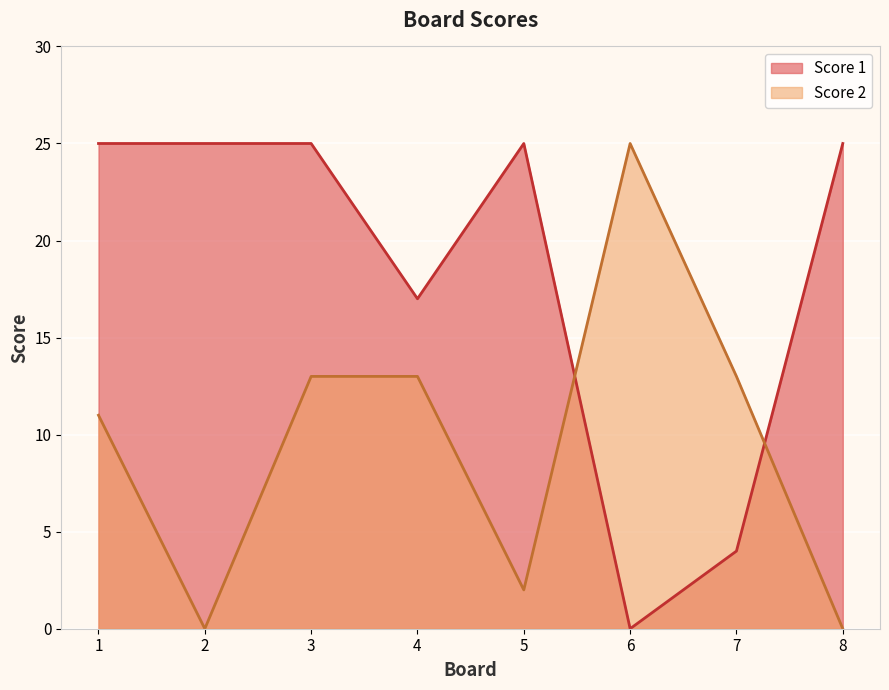

What is the value of the Score 2 point at the 7th from the left?

13